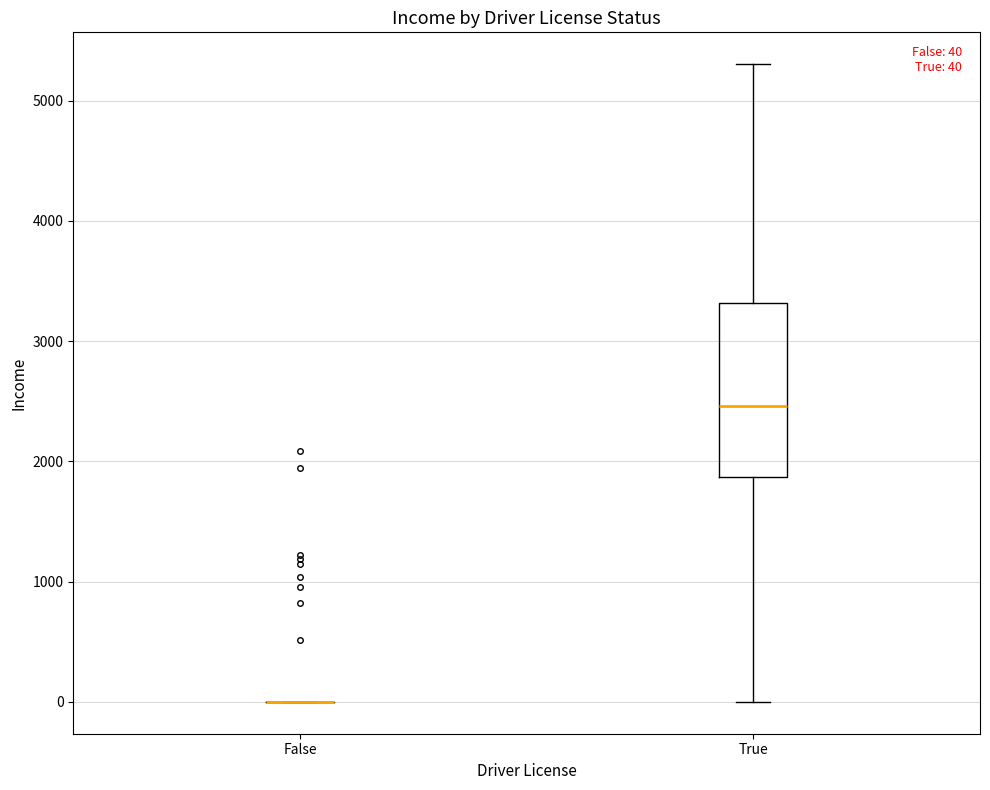

Comparing the boxes themselves (not the whiskers), which one is the tallest?

True